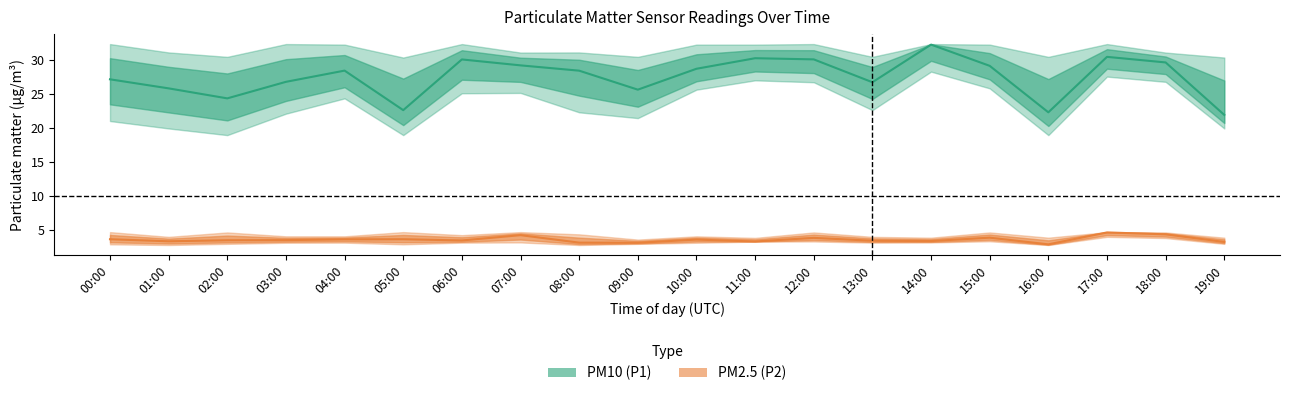

What is the label of the 13th point from the right?

07:00